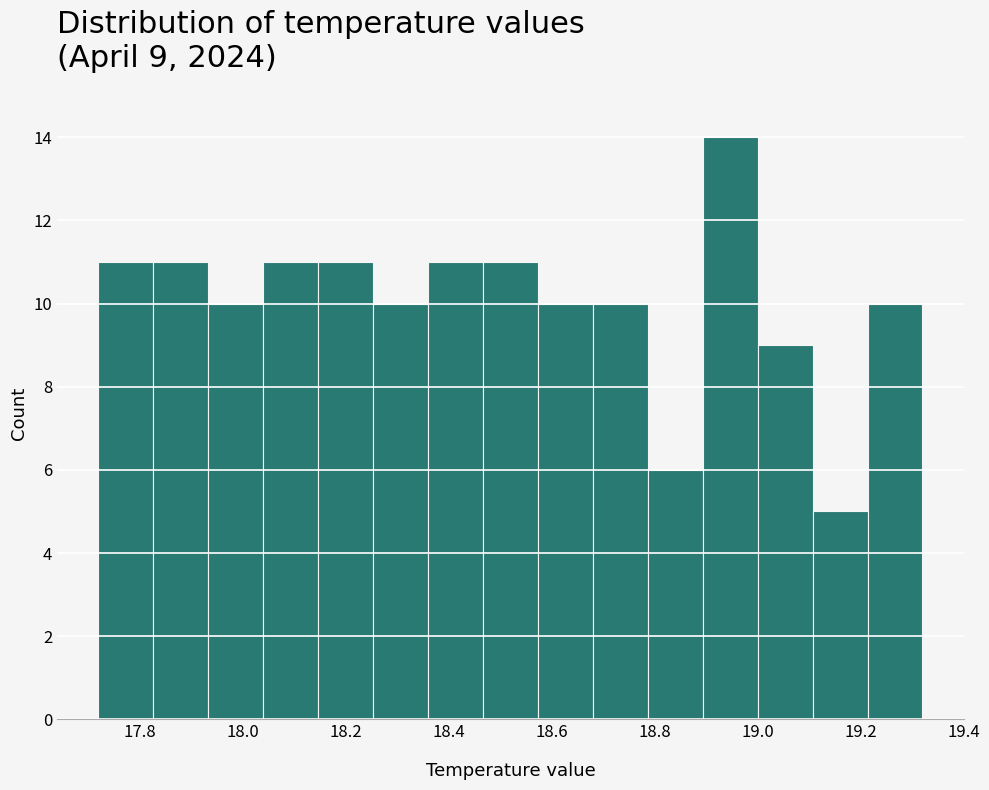

Over which range of the x-axis is the bar tallest?

18.90 to 19.00